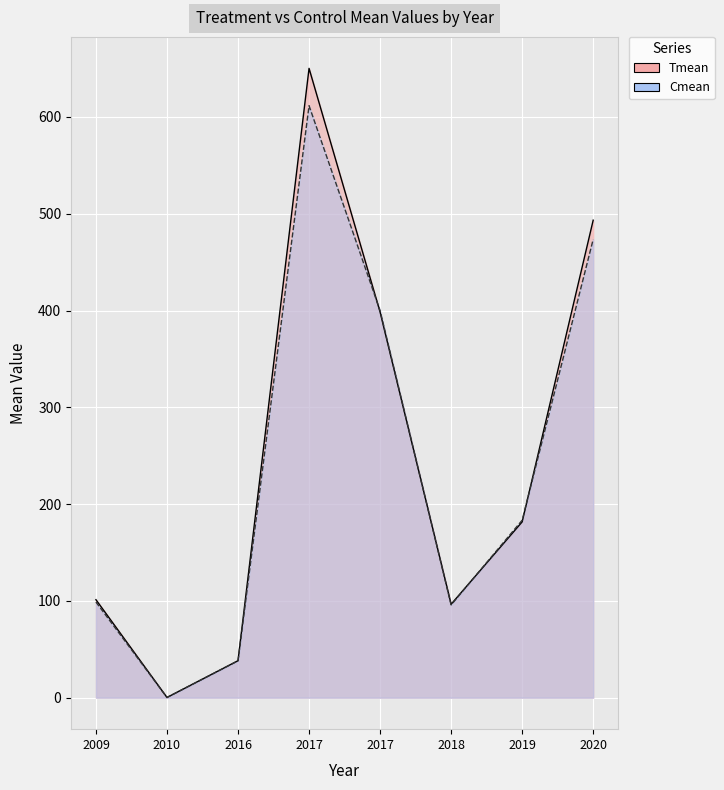

True or false: Tmean and Cmean intersect in this chart.

True